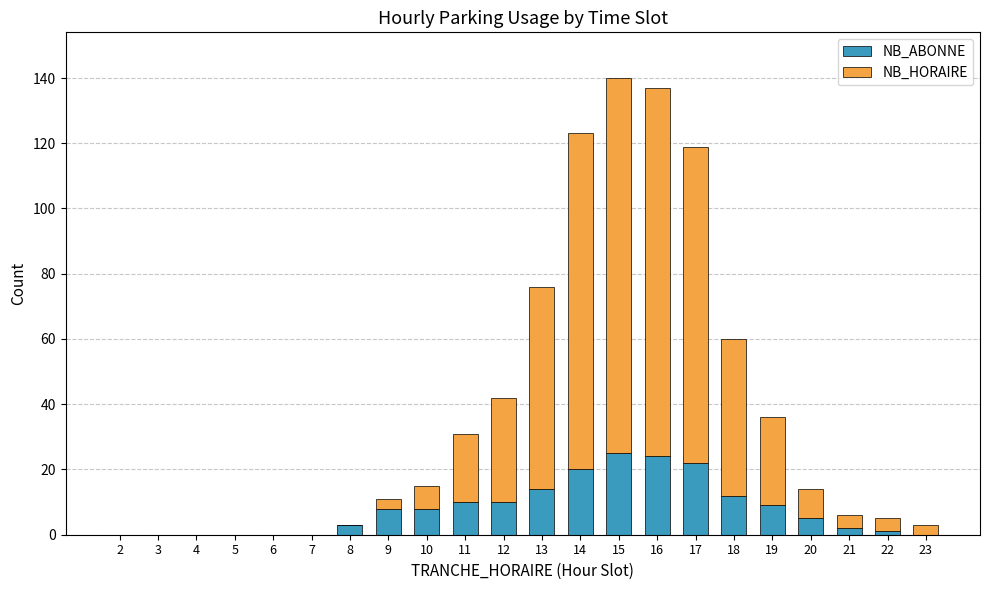

What is the sum of all NB_ABONNE values?

173